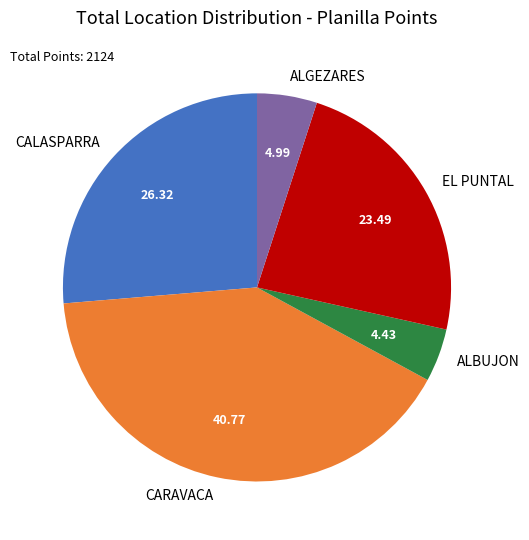

What is the ratio of the value at EL PUNTAL to the value at CALASPARRA?

0.9